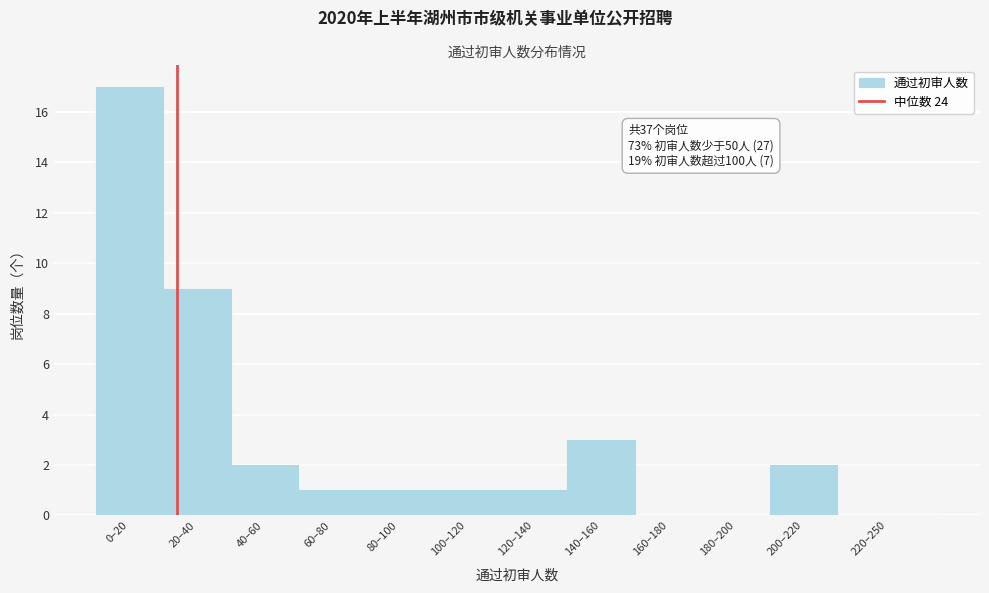

Reading right to left, extract all data points from this chart.

220–250=0	200–220=2	180–200=0	160–180=0	140–160=3	120–140=1	100–120=1	80–100=1	60–80=1	40–60=2	20–40=9	0–20=17